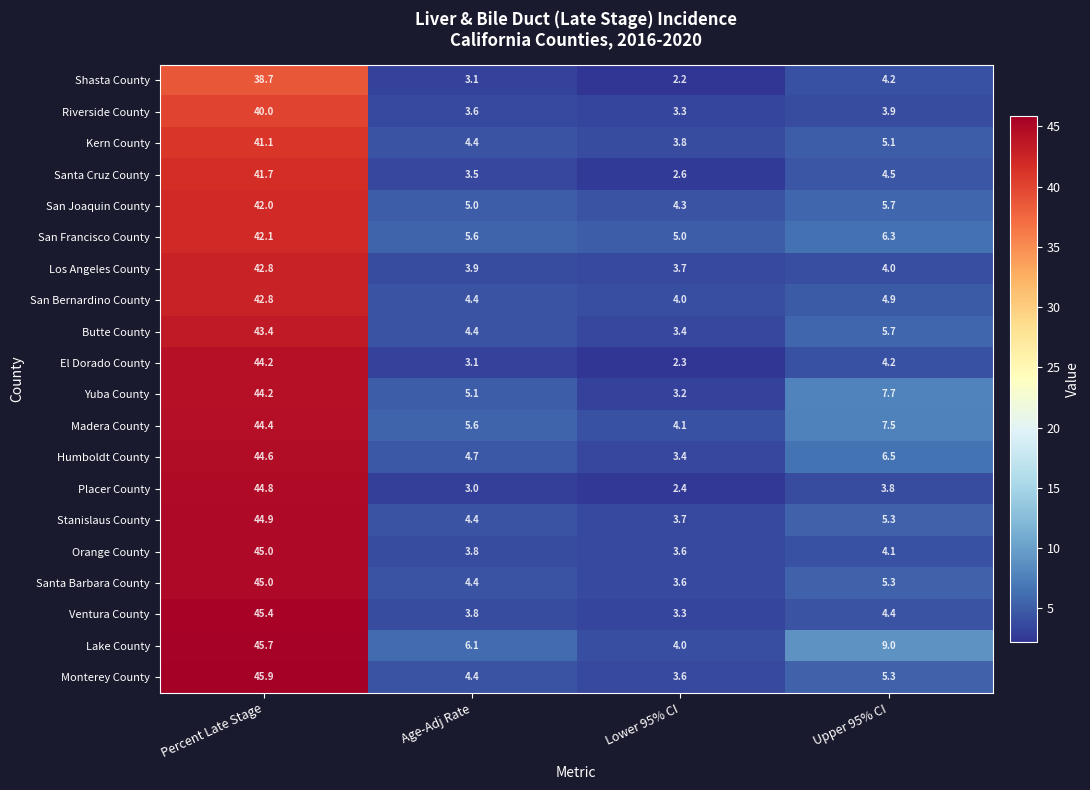

At how many categories does at least one series exceed 40?

1